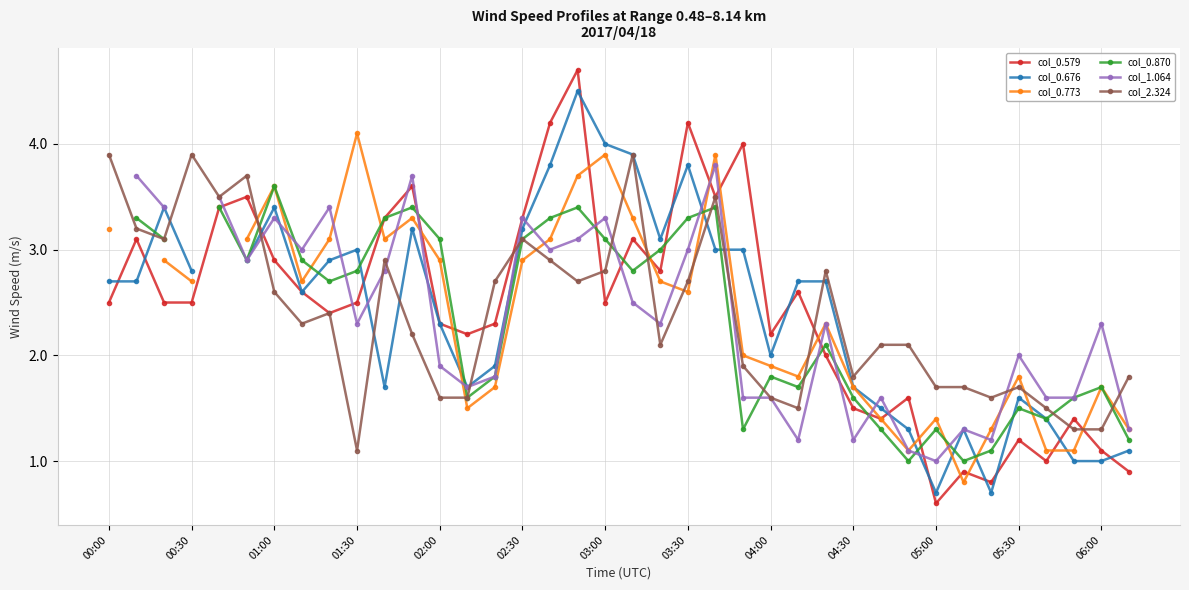

True or false: col_0.579 has a value of 2.5 at 00:30.

True